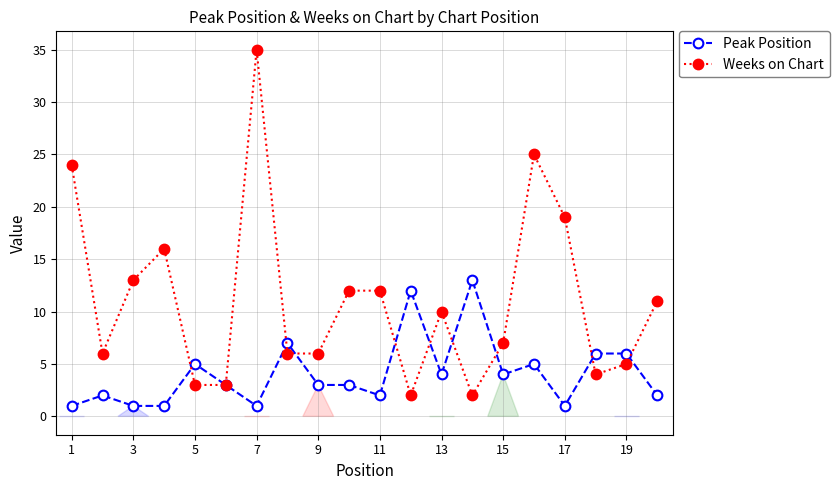

Is it true that Peak Position equals 2 at 11?

True